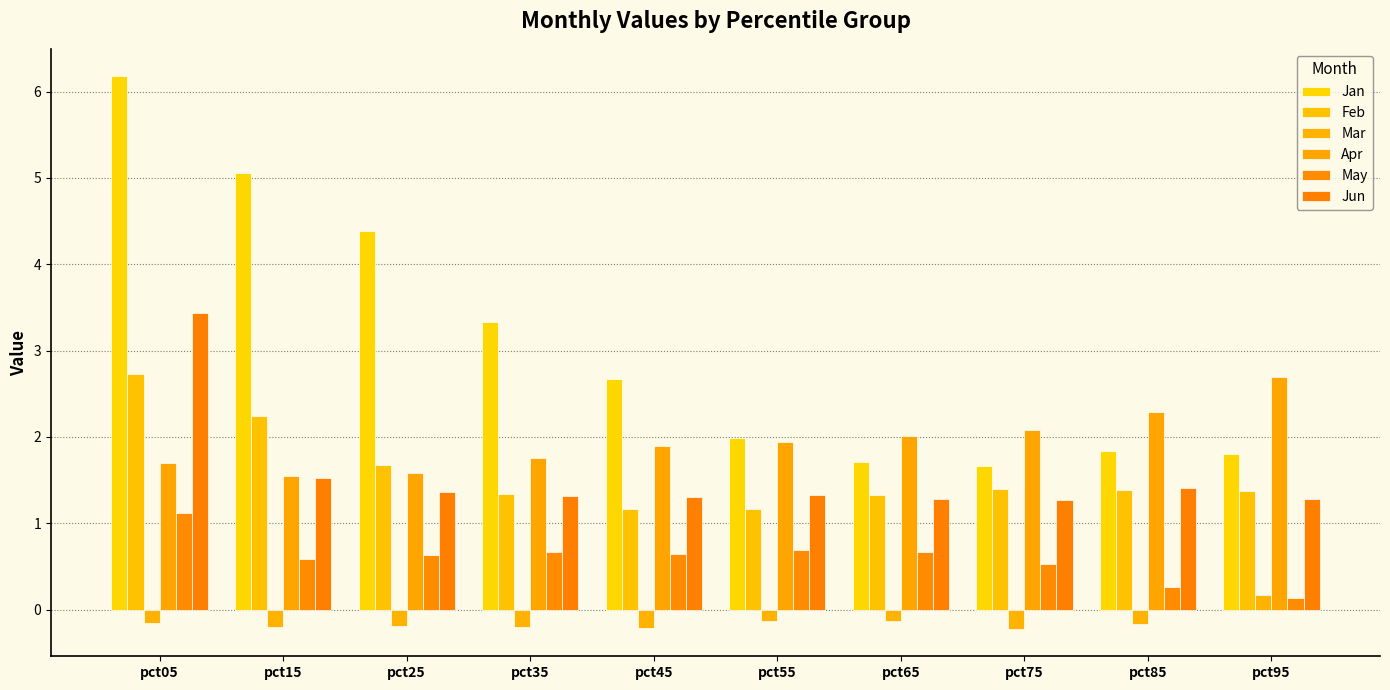

How many Jun values are between 1 and 2?

9